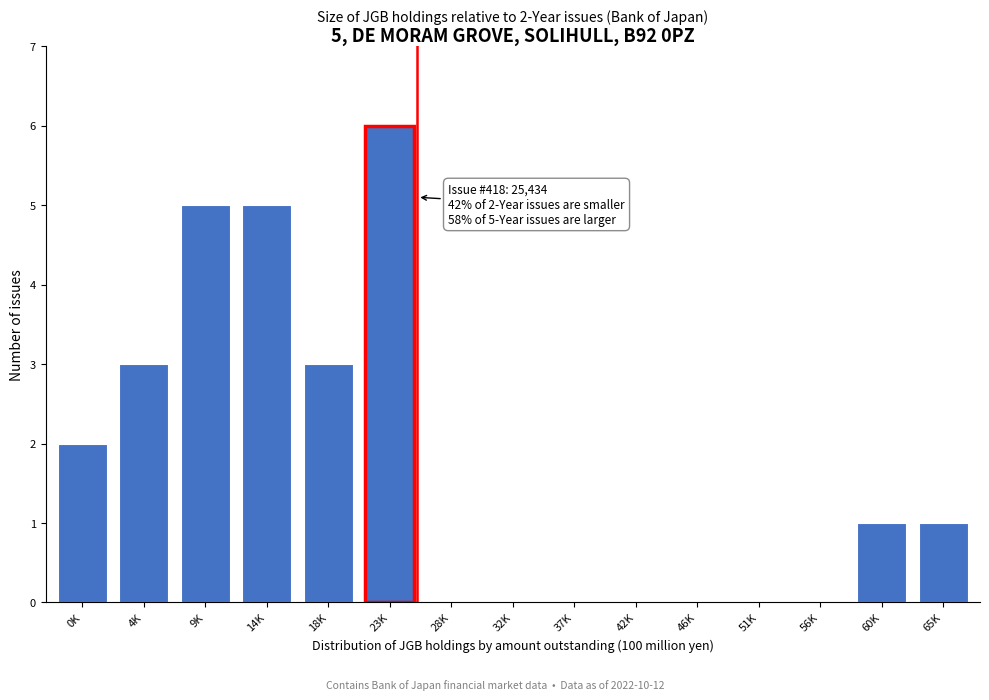

Reading left to right, transcribe all the data shown in this chart.

0K=2	4K=3	9K=5	14K=5	18K=3	23K=6	28K=0	32K=0	37K=0	42K=0	46K=0	51K=0	56K=0	60K=1	65K=1